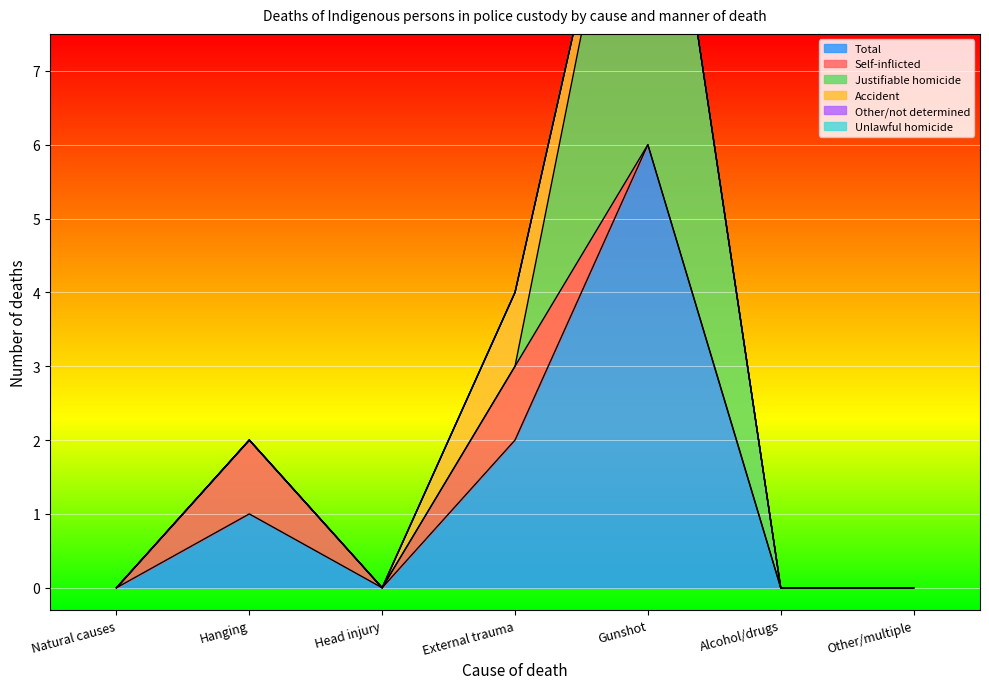

Reading left to right, extract all data points from this chart.

Total: 0	1	0	2	6	0	0
Self-inflicted: 0	1	0	1	0	0	0
Justifiable homicide: 0	0	0	0	6	0	0
Accident: 0	0	0	1	0	0	0
Other/not determined: 0	0	0	0	0	0	0
Unlawful homicide: 0	0	0	0	0	0	0